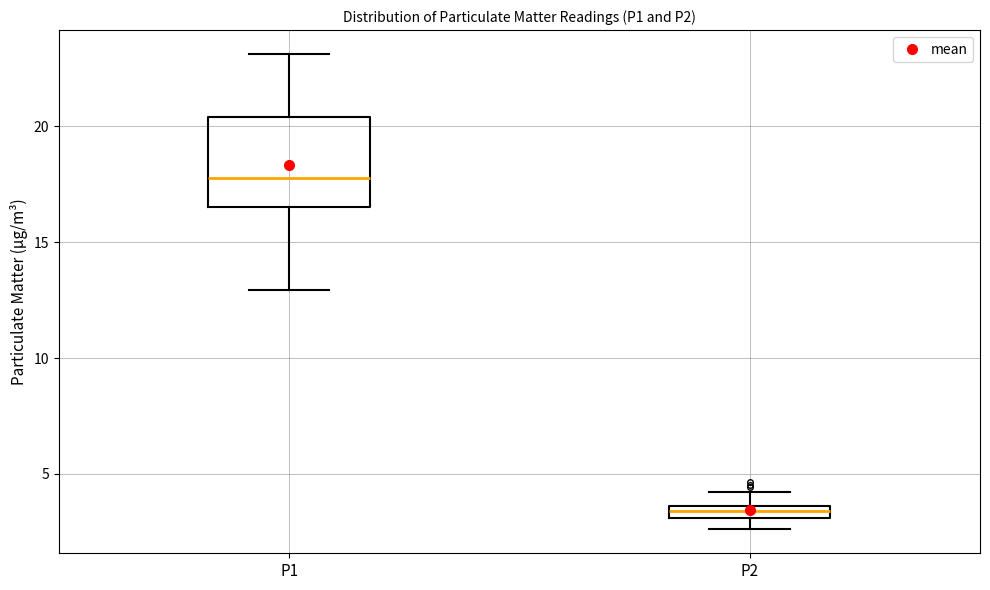

Which box's median line is the lowest?

P2